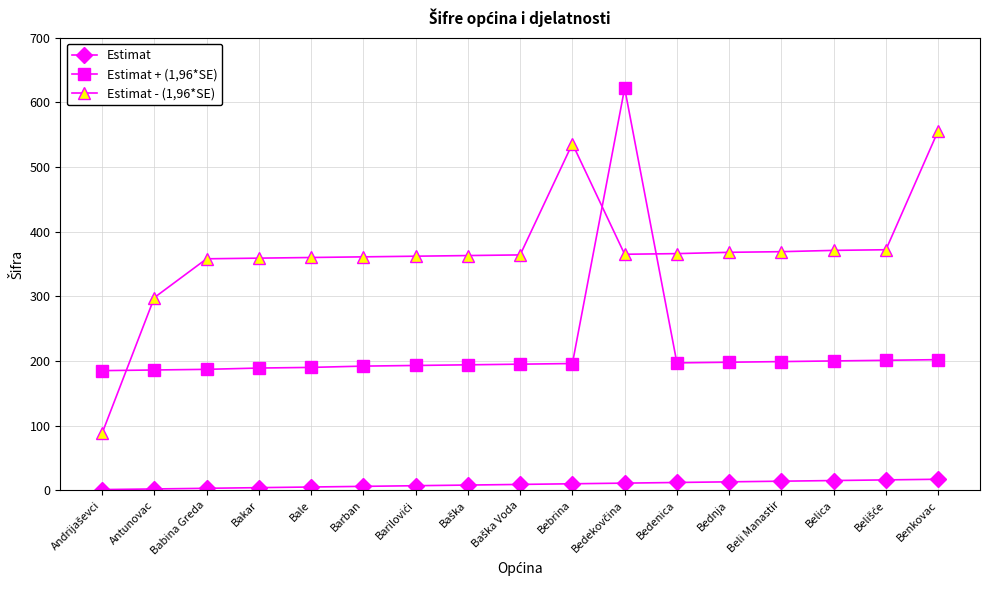

True or false: Estimat + (1,96*SE) and Estimat intersect in this chart.

False